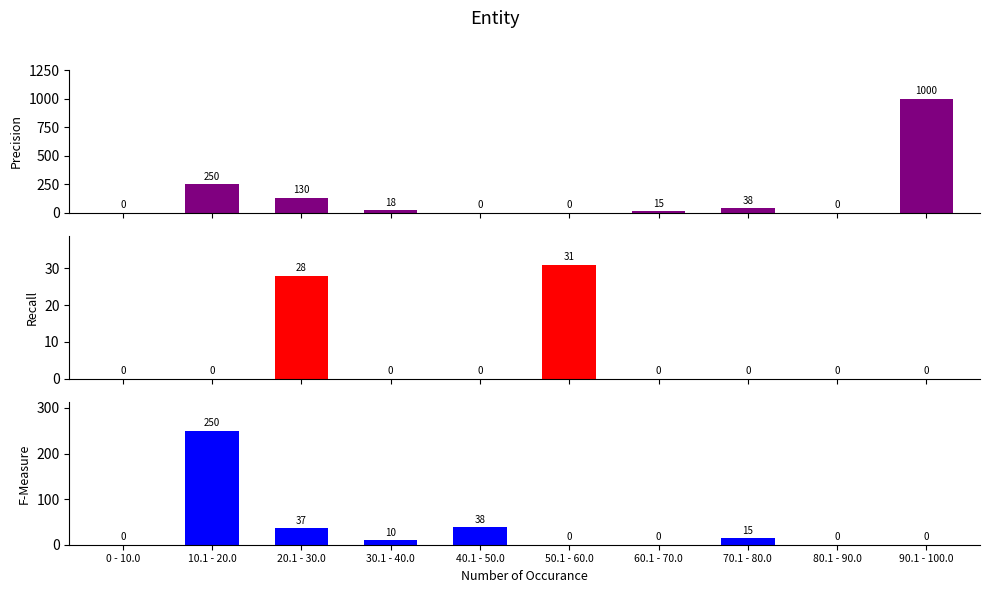

Rank the series at 80.1 - 90.0 from lowest to highest value.

Precision, Recall, F-Measure